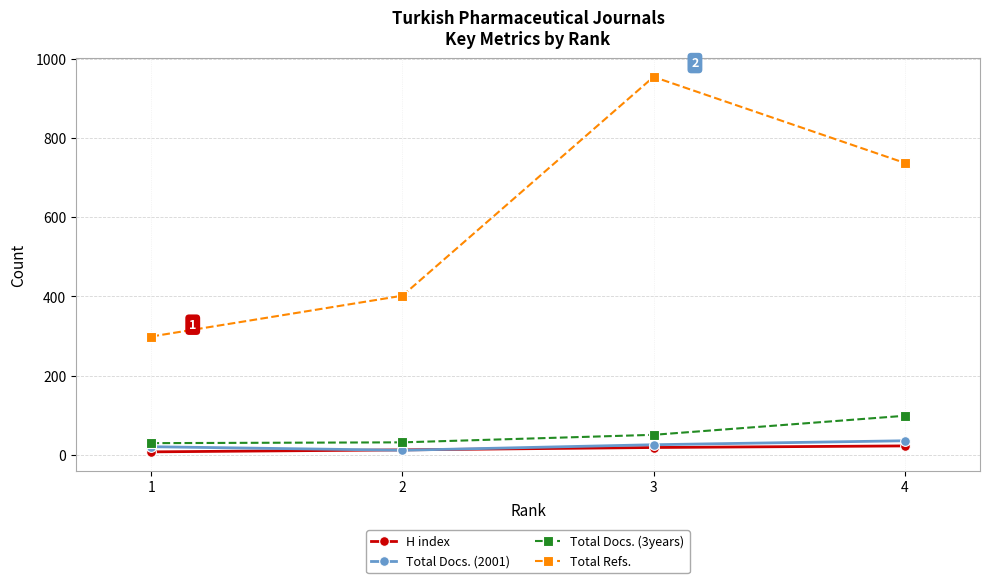

What is the difference between the highest and lowest values at 2?

390